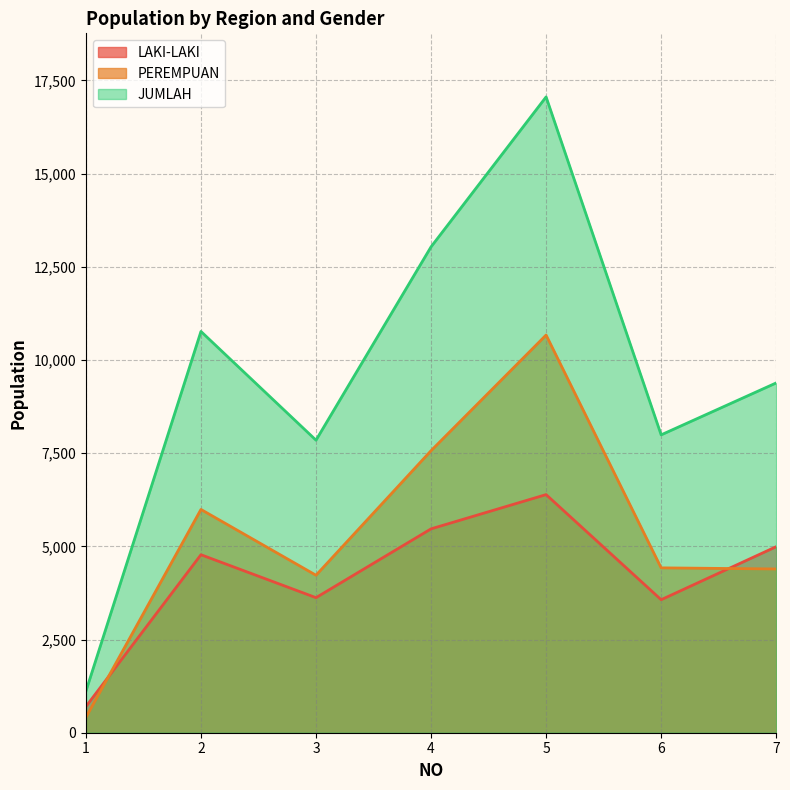

What is the maximum value for LAKI-LAKI?

6388